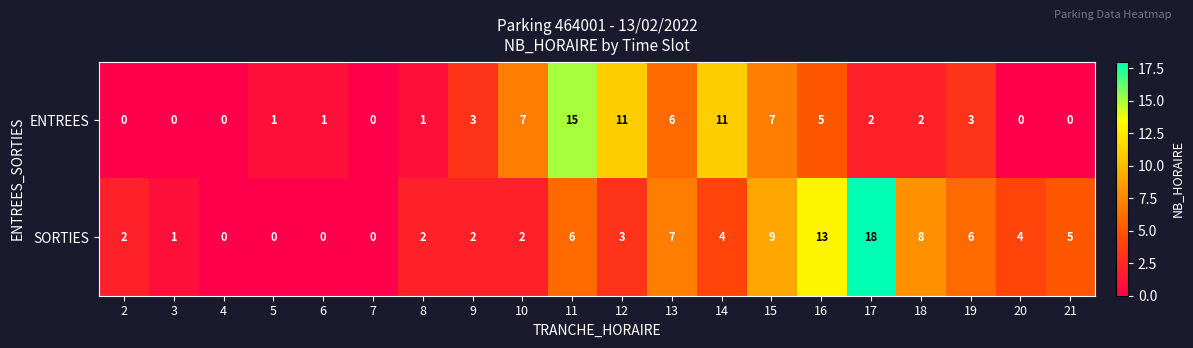

The SORTIES series shows 4 at 14. True or false?

True